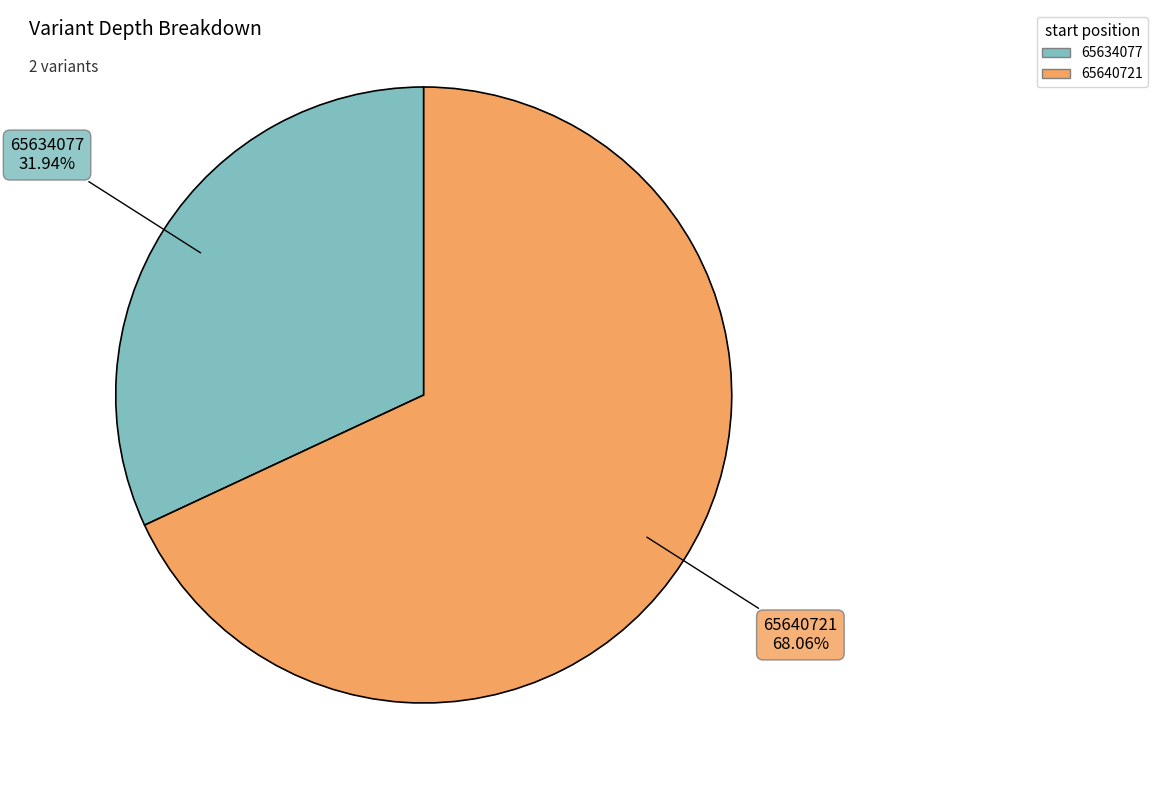

What is the ratio of the value at 65634077 to the value at 65640721?

0.5